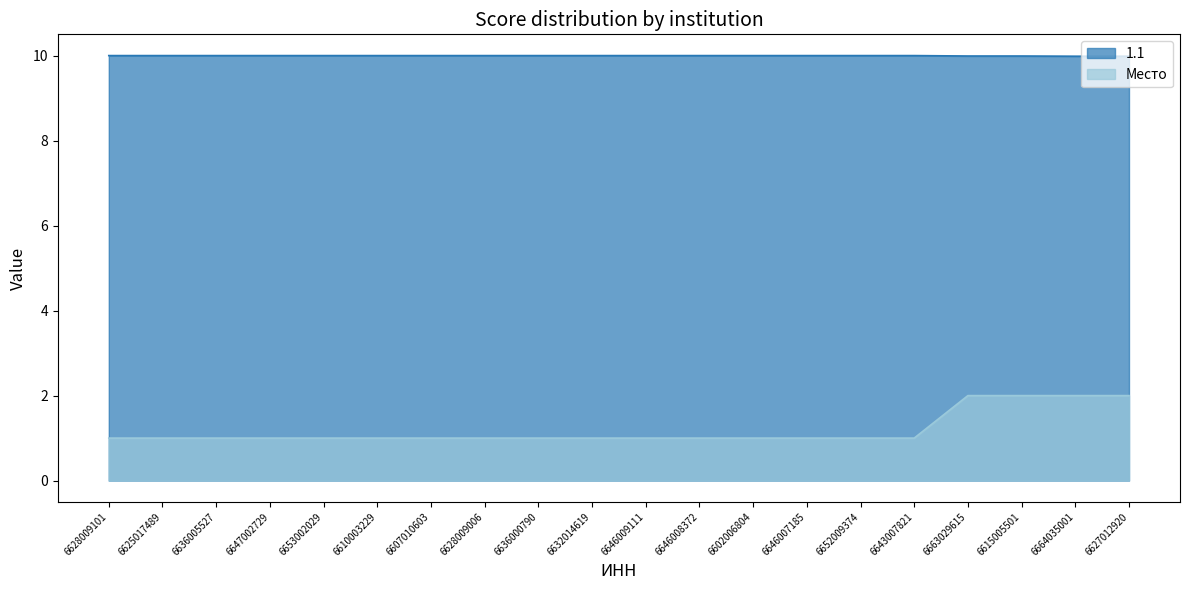

List the labels in order of Место value, smallest first.

6628009101, 6625017489, 6636005527, 6647002729, 6653002029, 6610003229, 6607010603, 6628009006, 6636000790, 6632014619, 6646009111, 6646008372, 6602006804, 6646007185, 6652009374, 6643007821, 6663029615, 6615005501, 6664035001, 6627012920